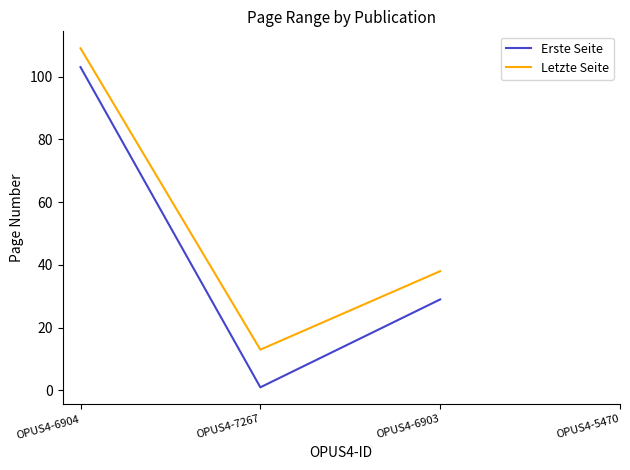

Rank the series at OPUS4-7267 from highest to lowest value.

Letzte Seite, Erste Seite